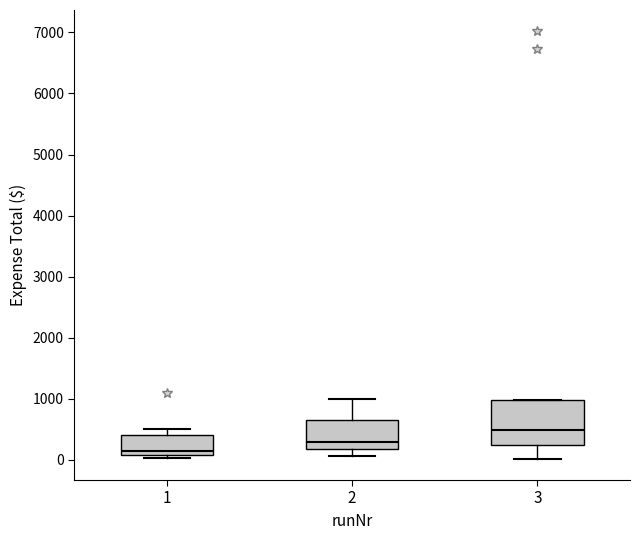

Reading left to right, transcribe this box plot: for each box, give where its median line is, the range the box spans, and where its two whiskers end, as read against the y-axis. The values are not printed on the chart, so give them approximately, as read against the axis.

1: median 100 (just above the box's lower edge), box 100 to 400, whiskers 0 to 500
2: median 300, box 200 to 600, whiskers 100 to 1000
3: median 500, box 200 to 1000, whiskers 0 to 1000